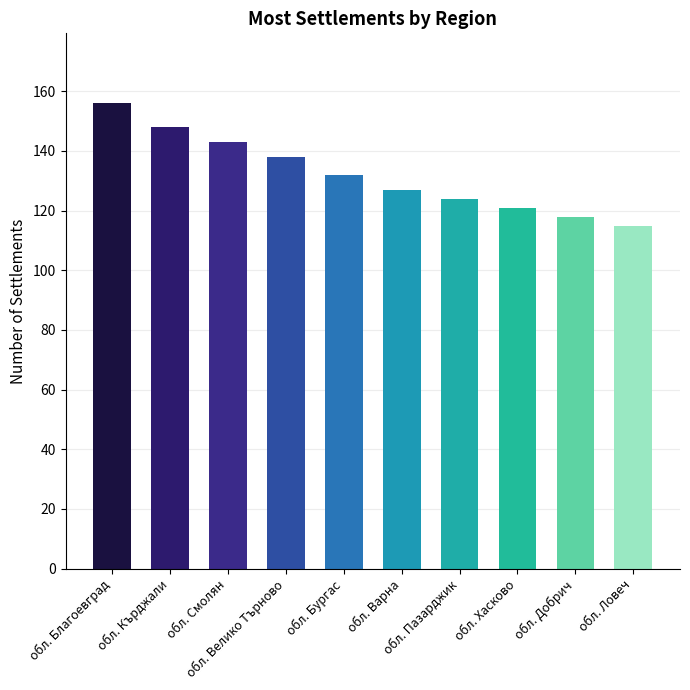

What is the maximum value shown in the chart?

156